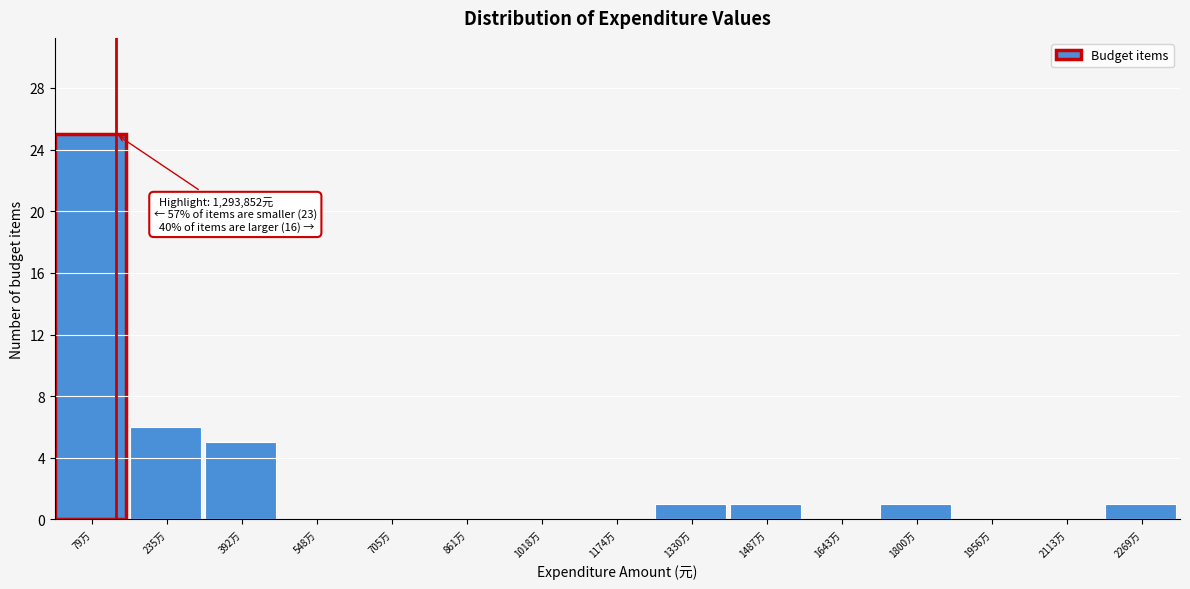

Reading left to right, what are all the values shown in this chart?

79万=25	235万=6	392万=5	548万=0	705万=0	861万=0	1018万=0	1174万=0	1330万=1	1487万=1	1643万=0	1800万=1	1956万=0	2113万=0	2269万=1